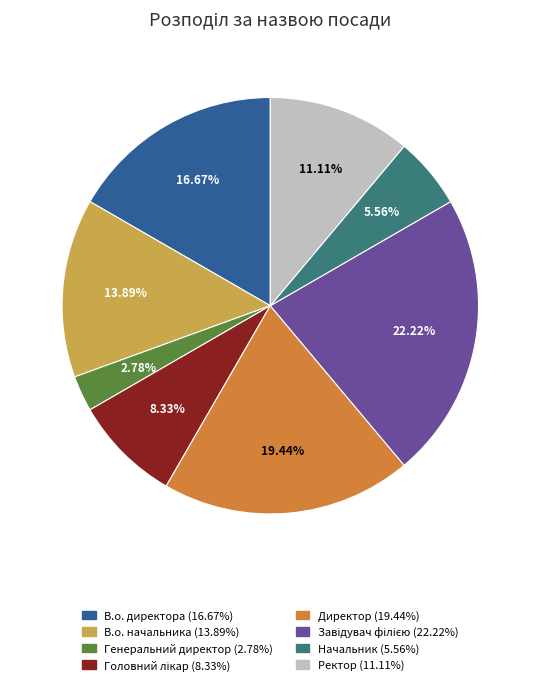

Is there a majority slice in this chart?

No